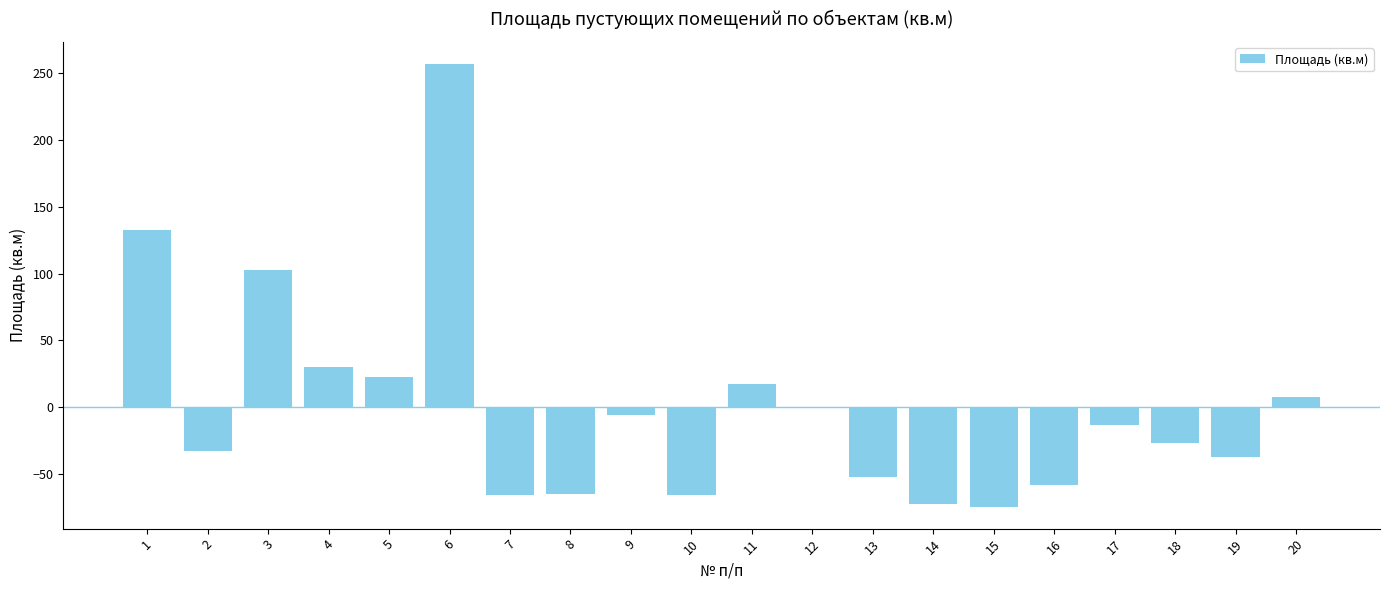

The value at 19 is -37.1. True or false?

True